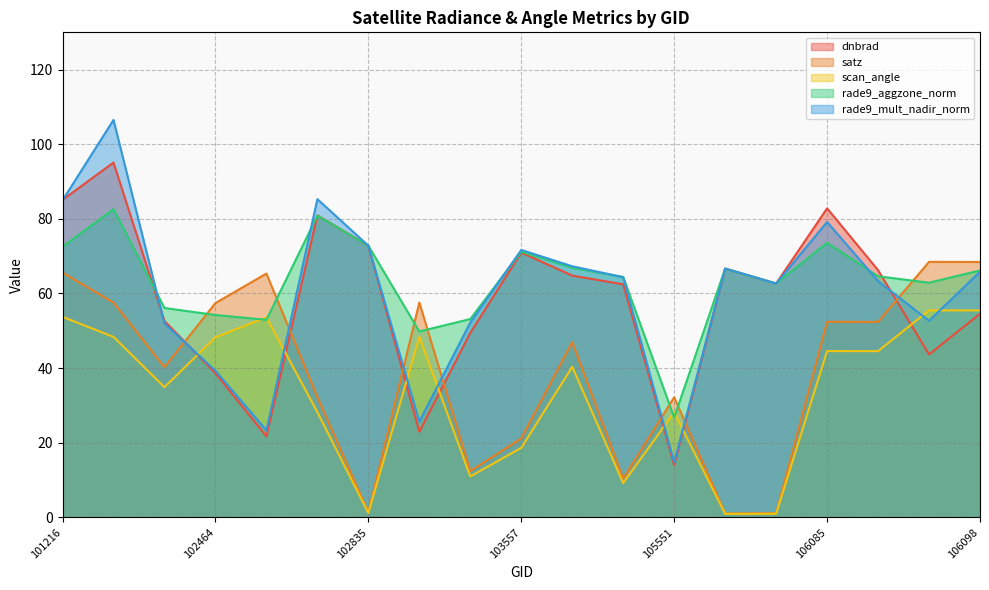

The value of rade9_aggzone_norm at 103557 is 71.2. True or false?

True